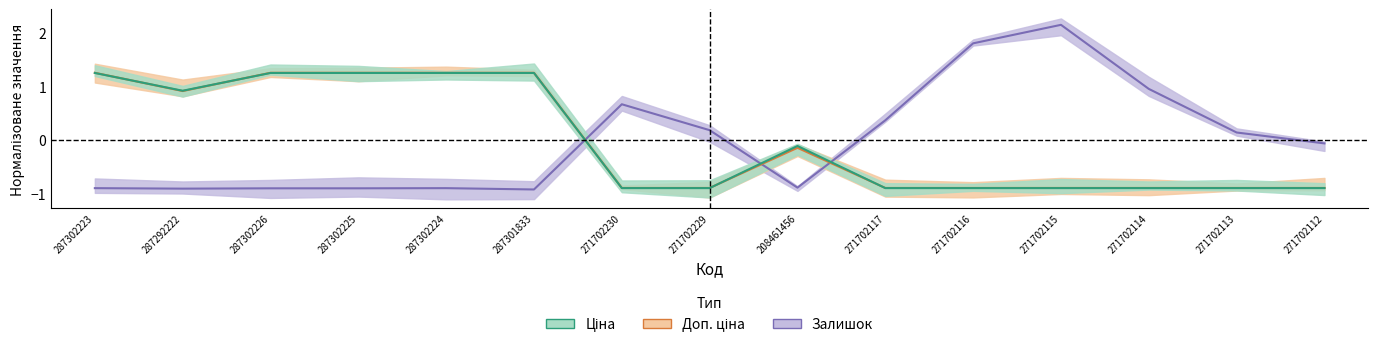

What is the value of the Доп. ціна point at the 5th from the left?

1.3